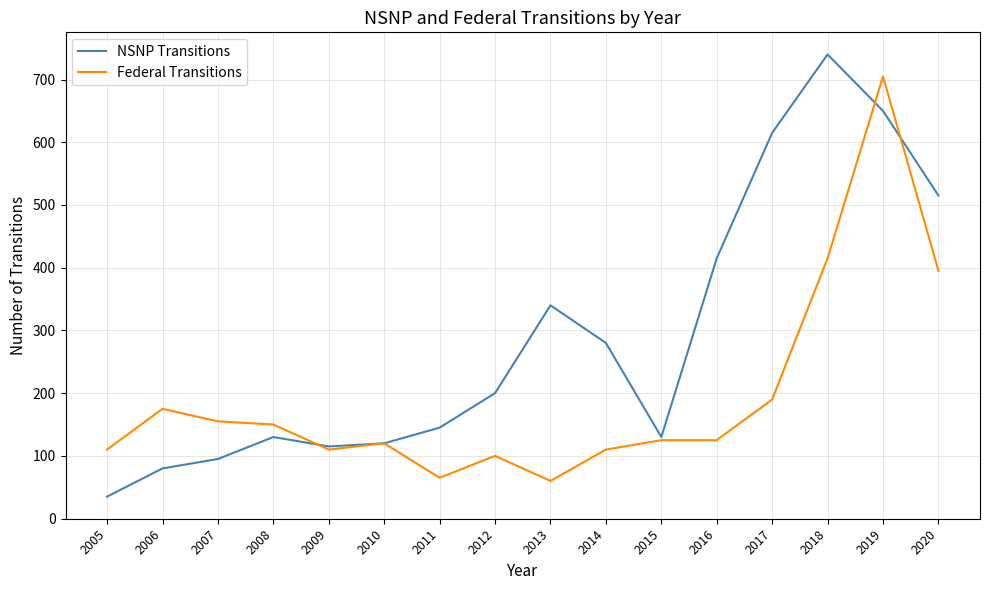

Which series has the largest range (max minus min)?

NSNP Transitions